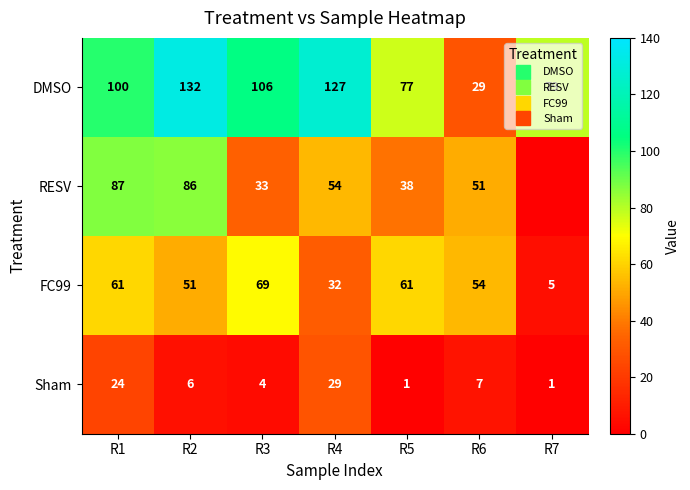

Which category has the lowest value in the RESV series?

R7